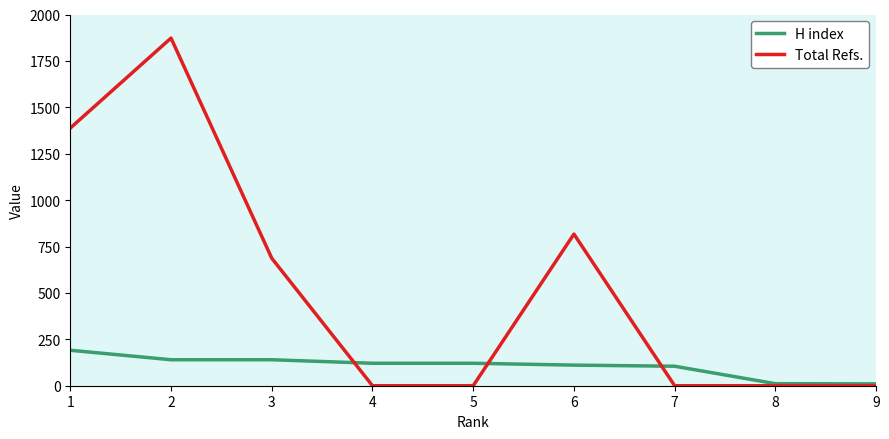

Which series changed the most between 2 and 5?

Total Refs.